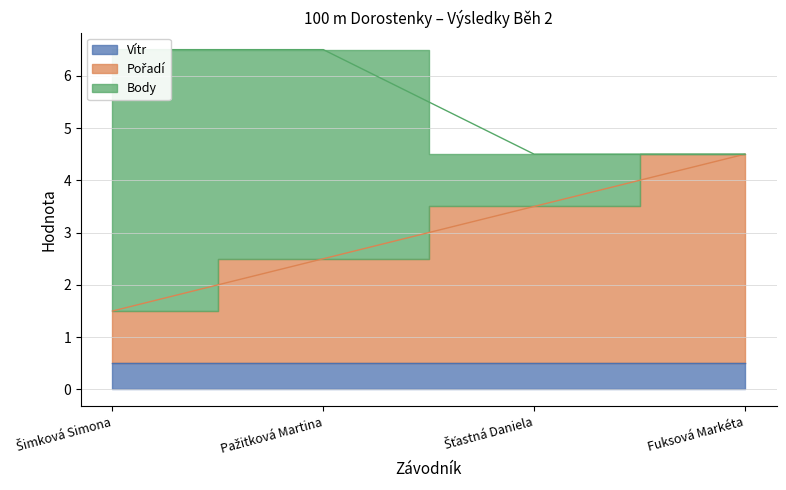

Is it true that Pořadí equals 1.0 at Šimková Simona?

True